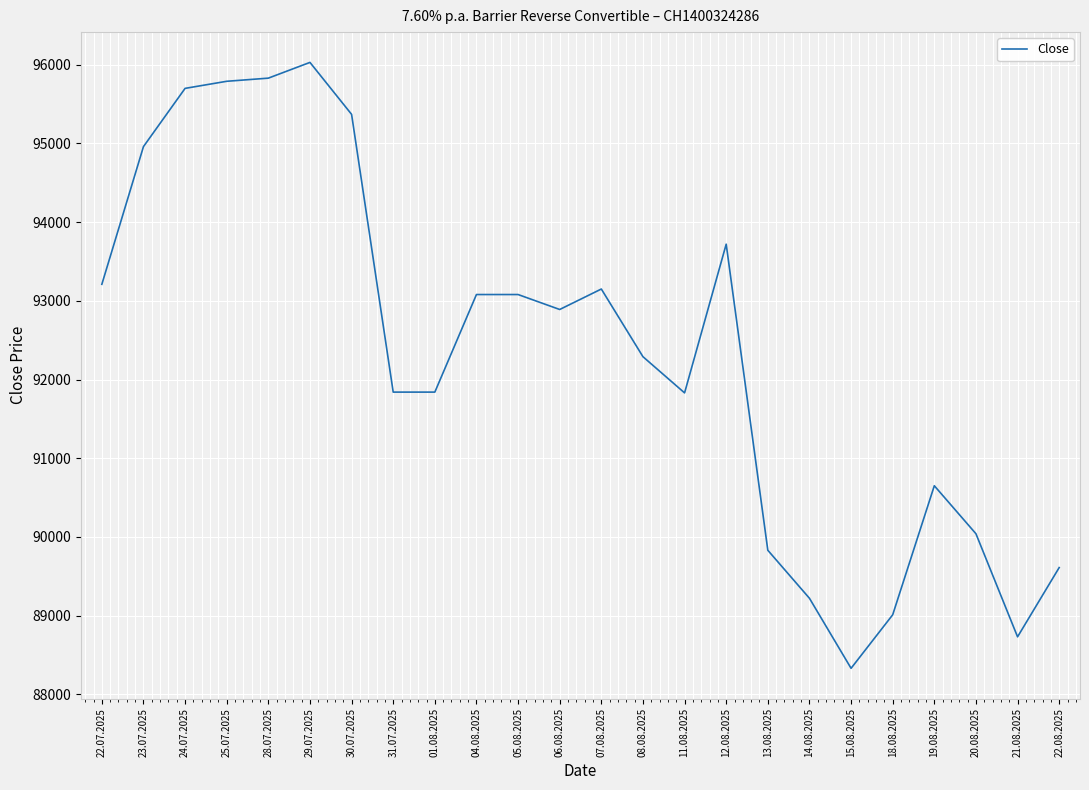

What is the difference between the second highest and minimum values?

7500